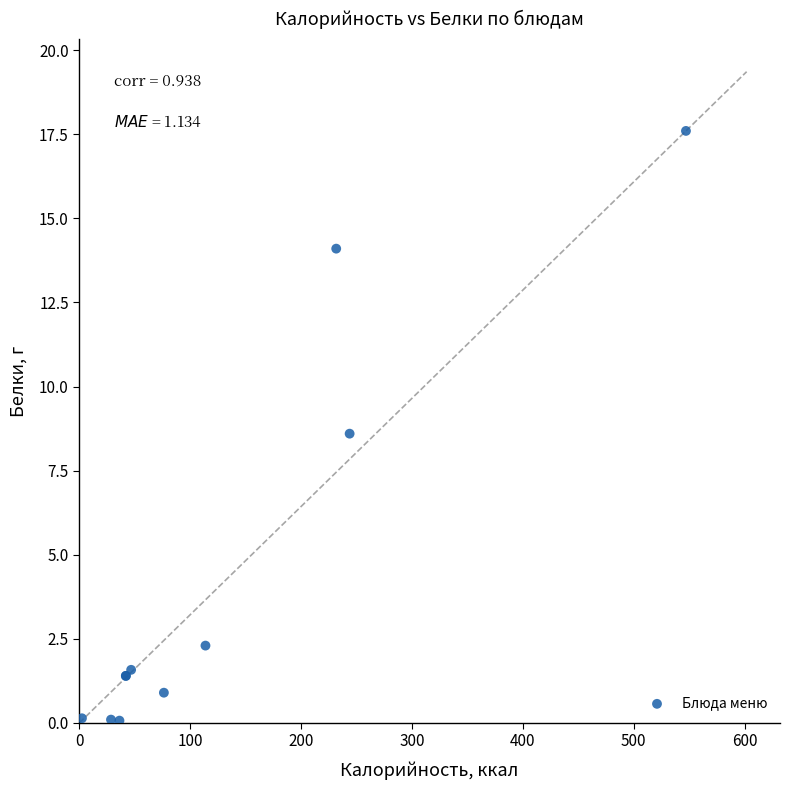

What Y value in the scatter plot is closest to 8?

8.6